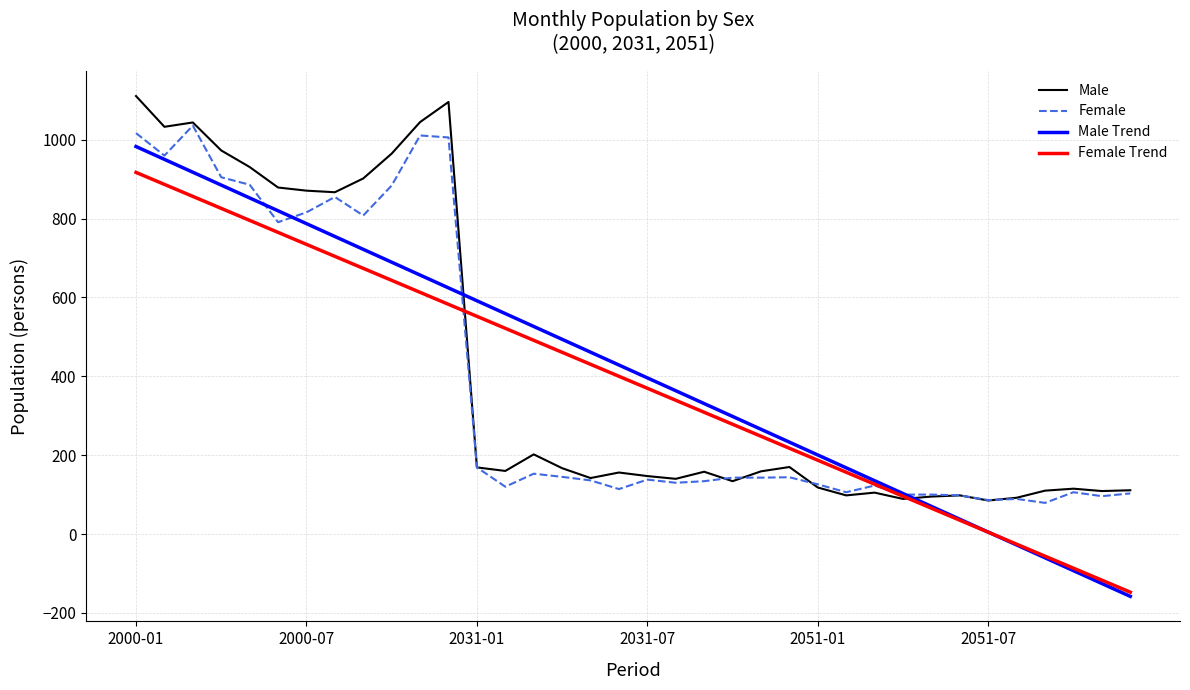

What are all the series names shown in the legend?

Male, Female, Male Trend, Female Trend